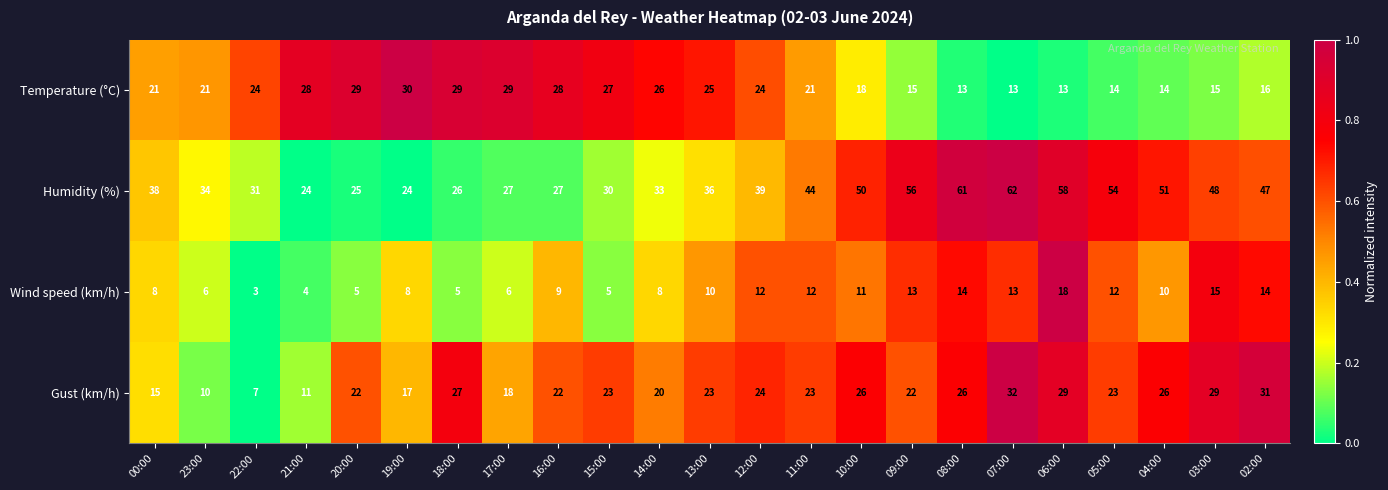

What is the sum of all Wind speed (km/h) values?

221